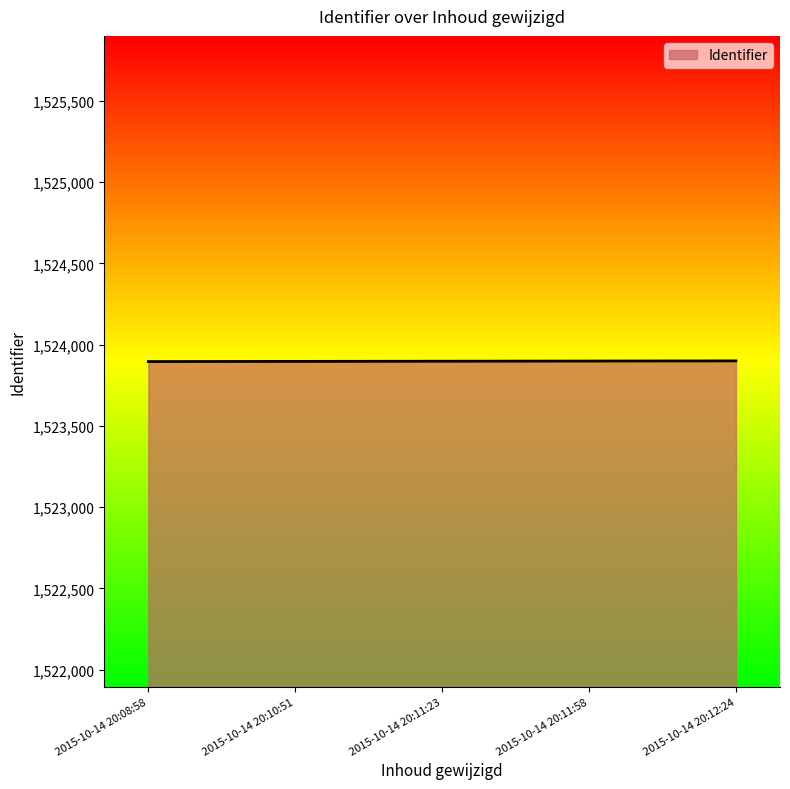

What is the sum of all values?

7619490